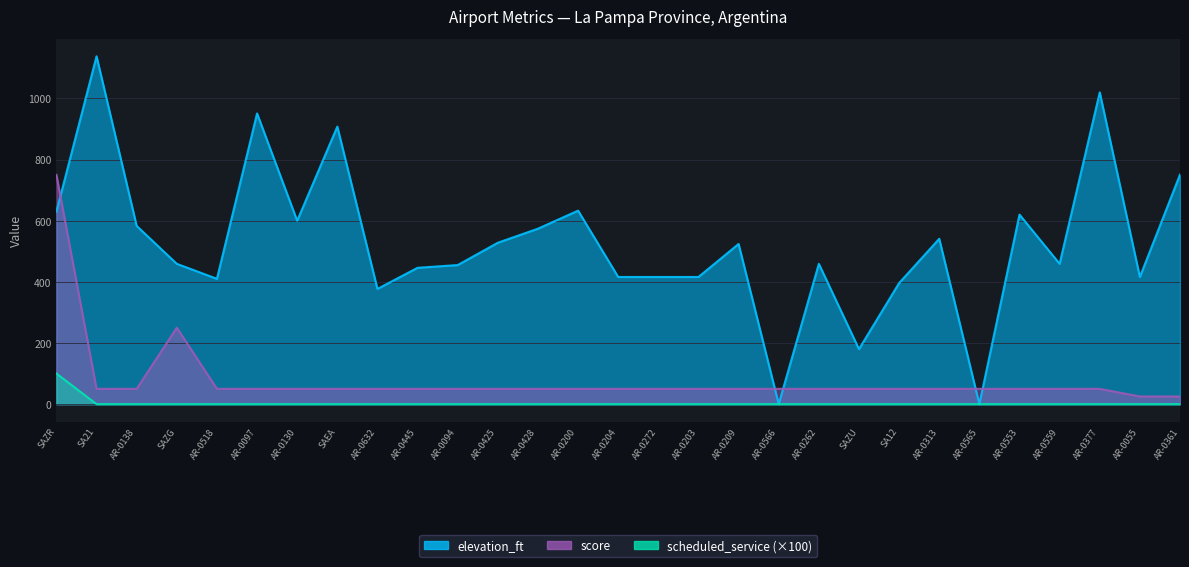

At which label does score first exceed 50?

SAZR